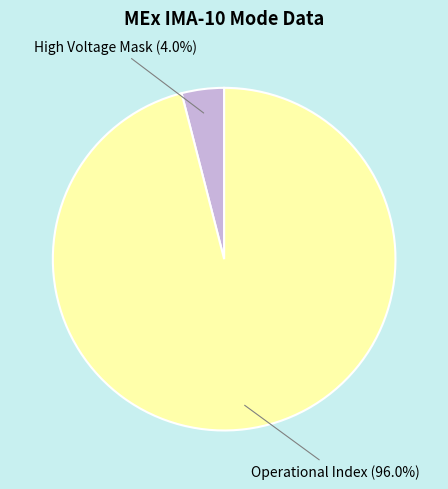

Combined, do High Voltage Mask and Operational Index account for over 50%?

Yes